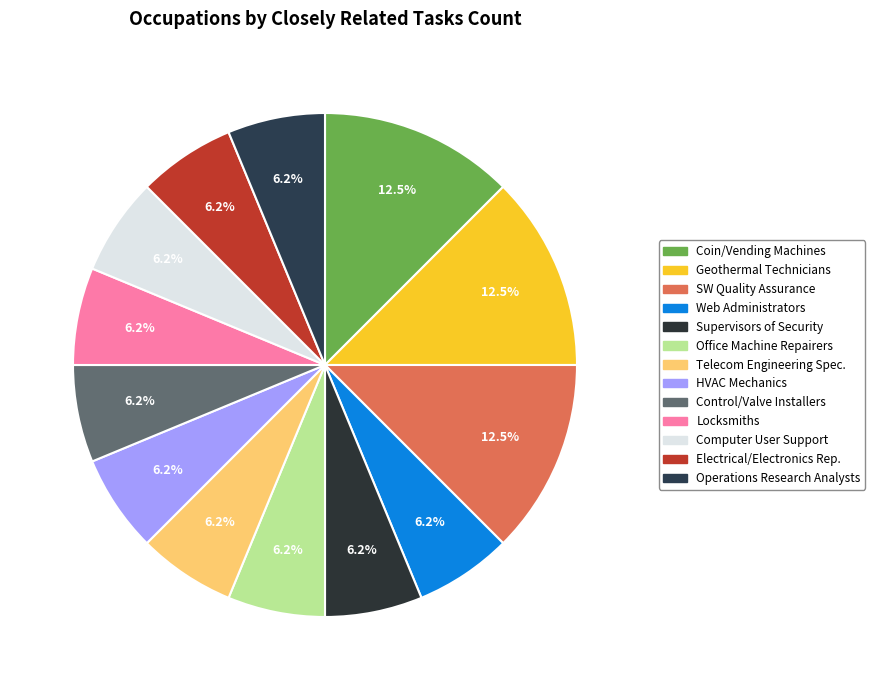

How many segments does this pie chart have?

13